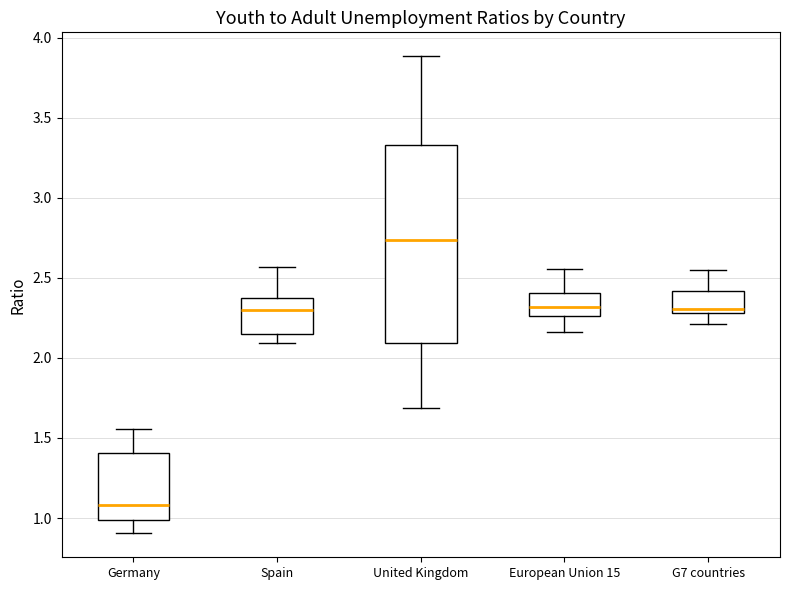

Where does the median line of the box for Spain sit on the y-axis? The values are not printed on the chart, so give them approximately, as read against the axis.

2.30